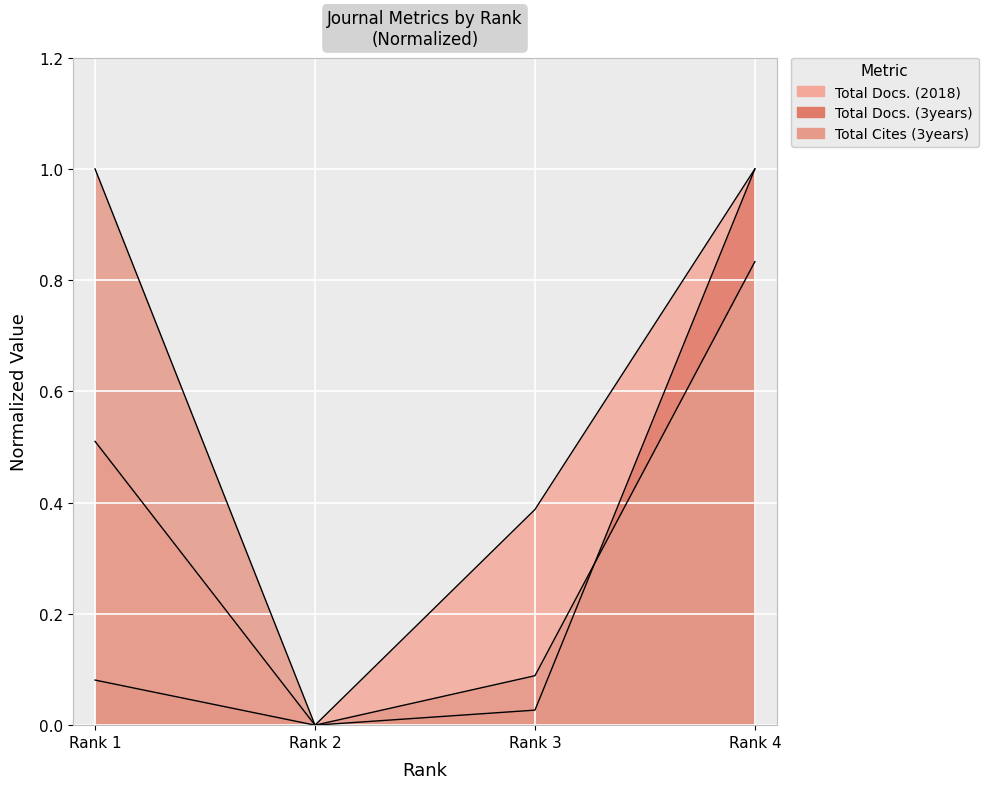

How many lines are shown in the chart?

3